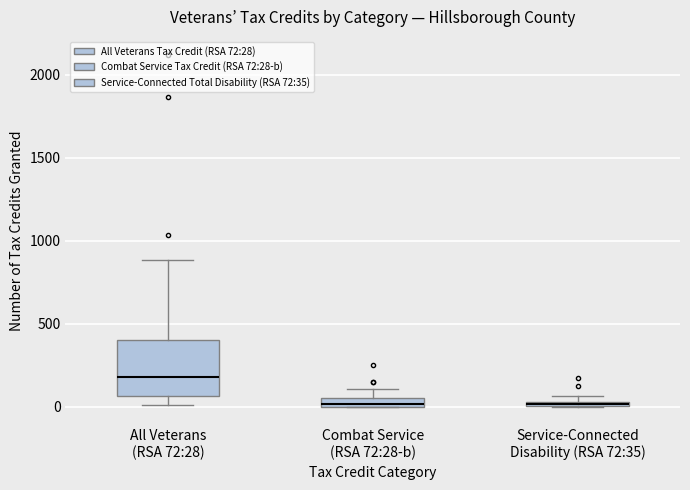

Where is the lower edge of the box for All Veterans (RSA 72:28) on the y-axis? The values are not printed on the chart, so give them approximately, as read against the axis.

50